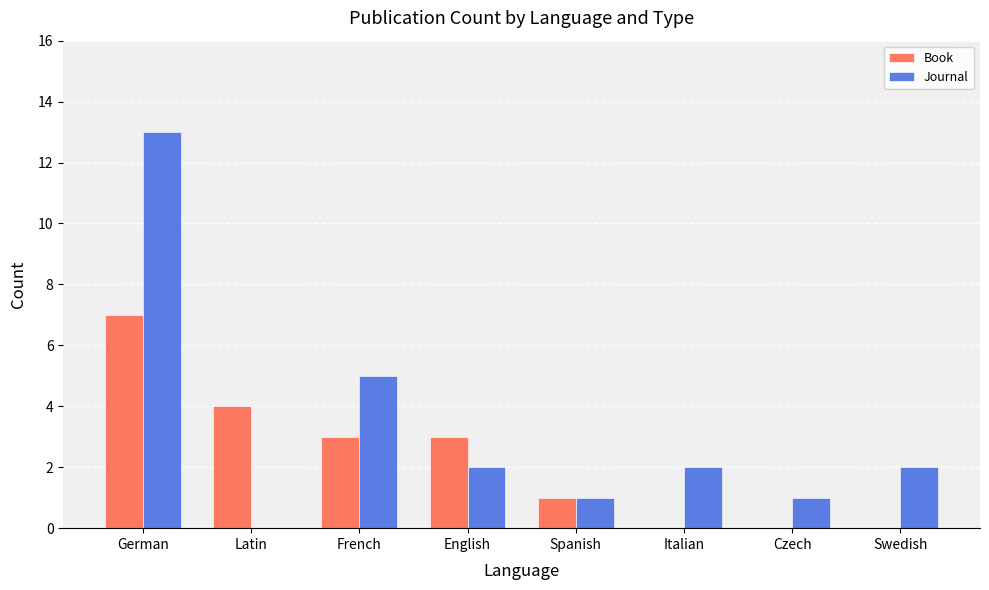

What is the greatest value displayed?

13